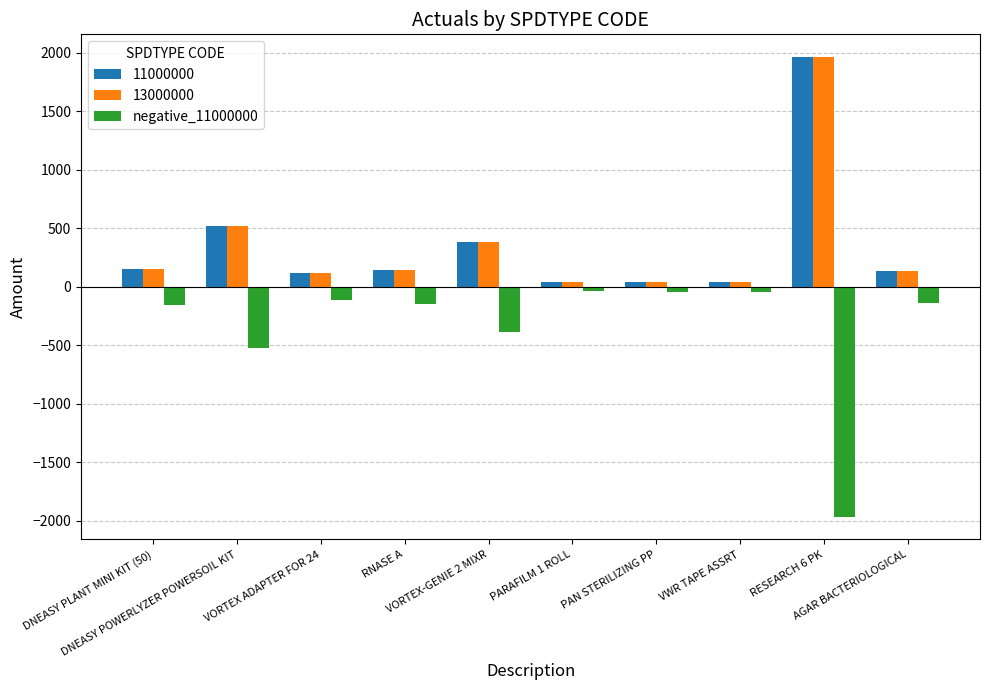

What is the difference between the maximum and minimum values in the 11000000 series?

1923.4